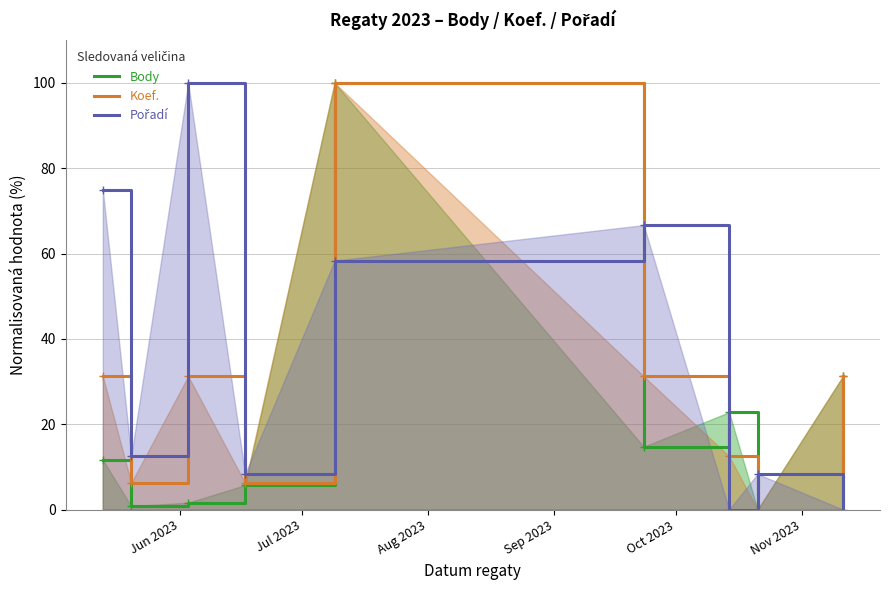

What is the difference between the Body values at Jul 2023 and Aug 2023?

0.8